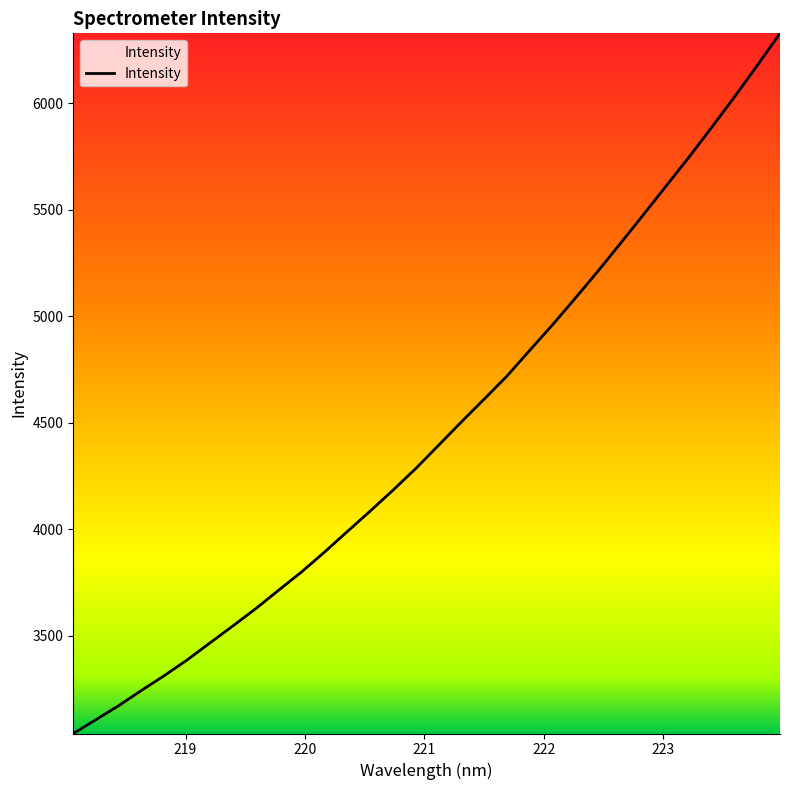

What is the maximum value shown in the chart?

6328.6